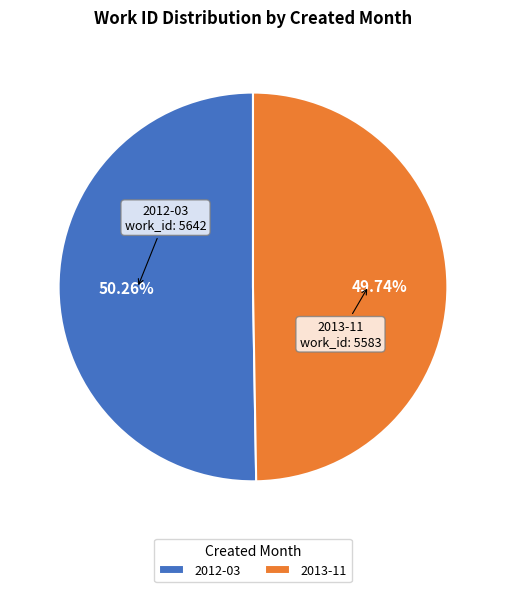

True or false: 2012-03 accounts for 50% of the total.

True